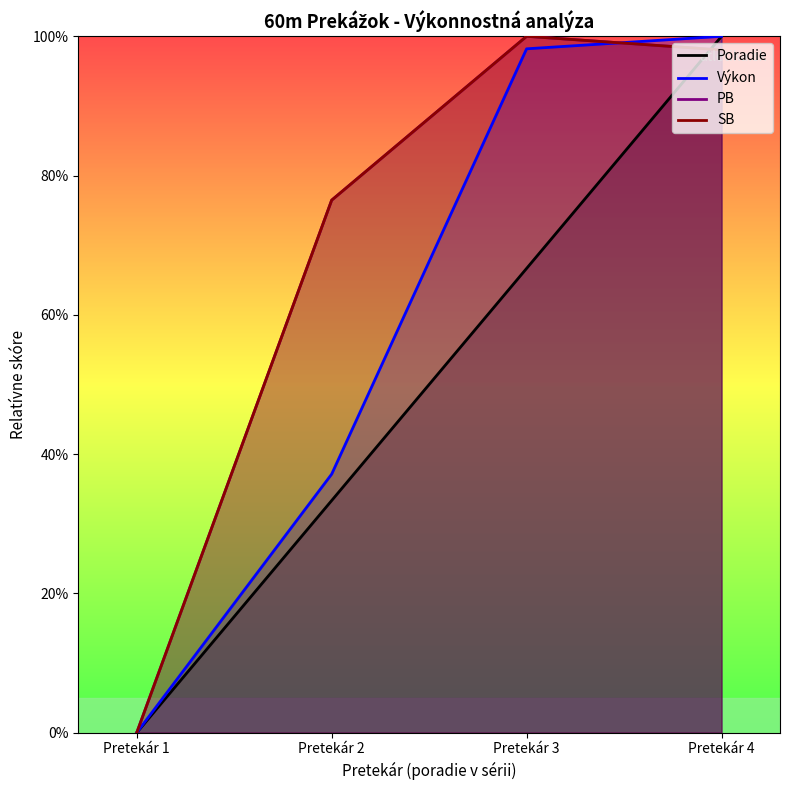

What is the average value of the Výkon series?

58.8